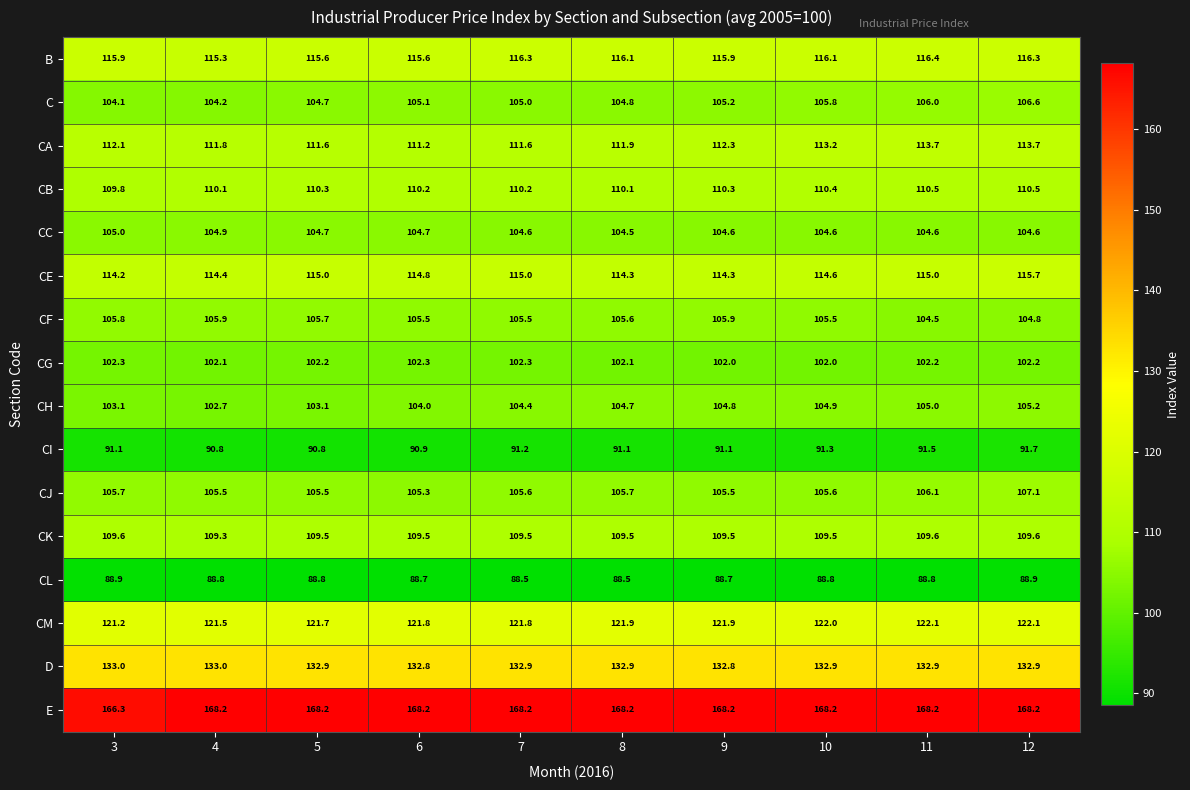

What is the total value across all series at 10?

1795.4